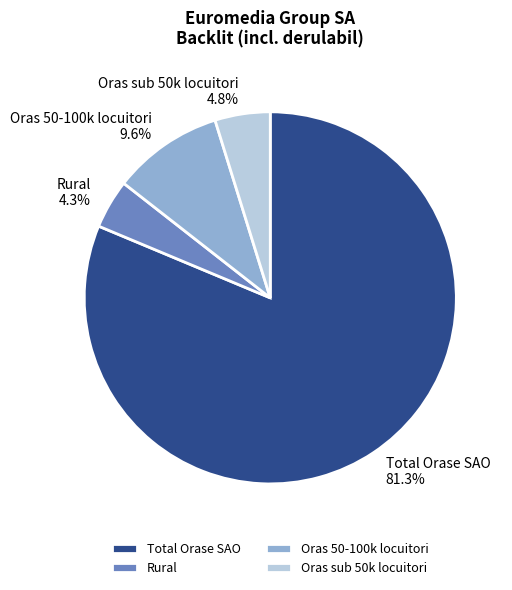

Is the sum of Oras sub 50k locuitori and Total Orase SAO greater than half?

Yes